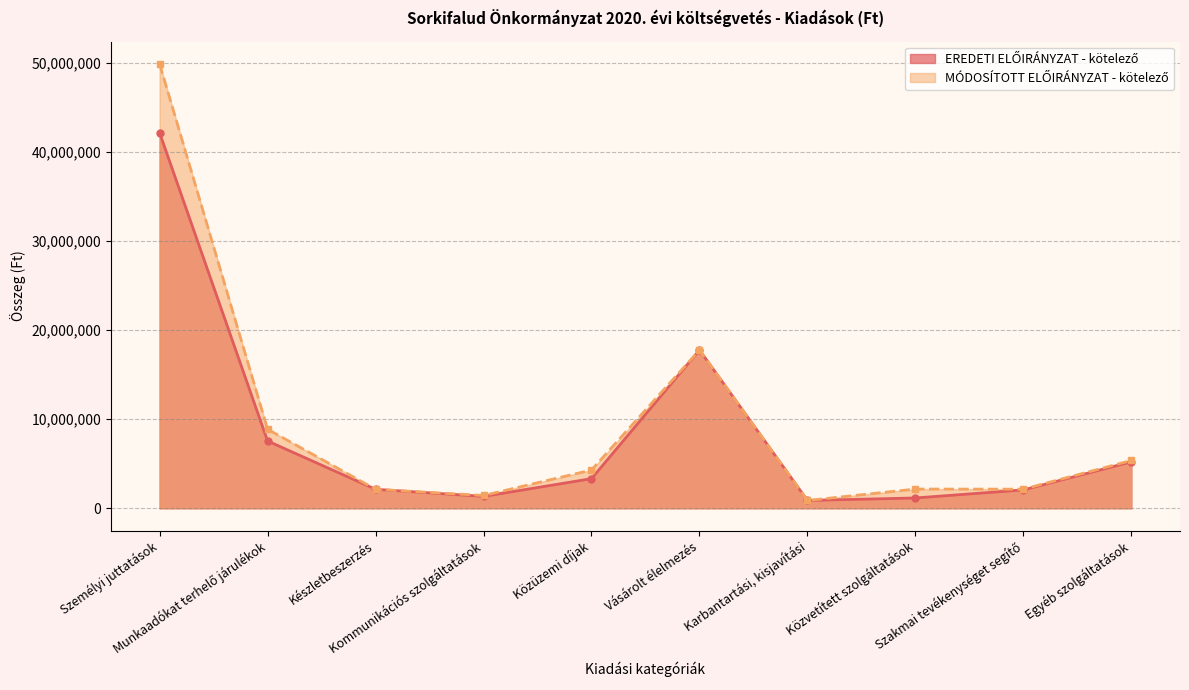

Which has a higher value, Közvetített szolgáltatások or Egyéb szolgáltatások?

Egyéb szolgáltatások